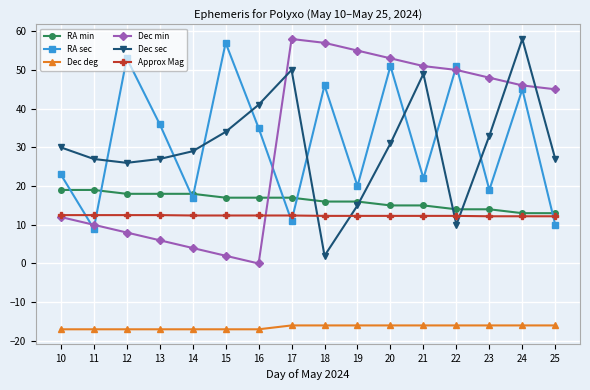

Between which two adjacent categories do Approx Mag and RA sec first intersect?

10 and 11